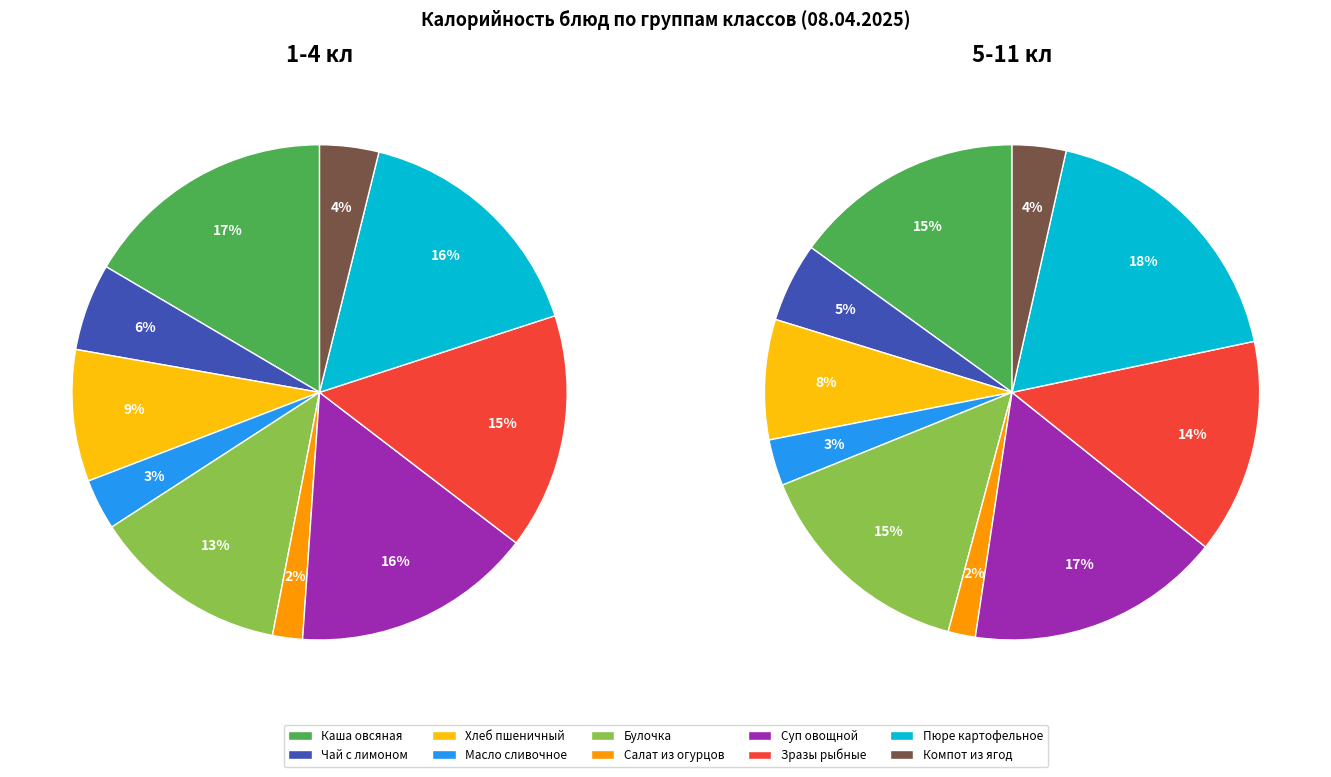

Which series has the widest spread of values?

5-11 кл